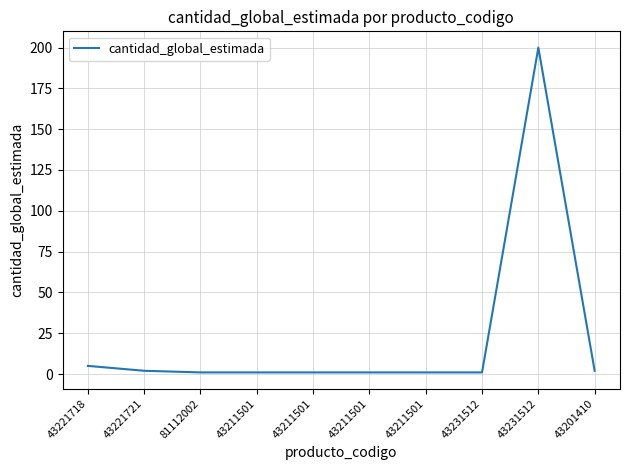

What is the sum of the values at 81112002 and 43201410?

3